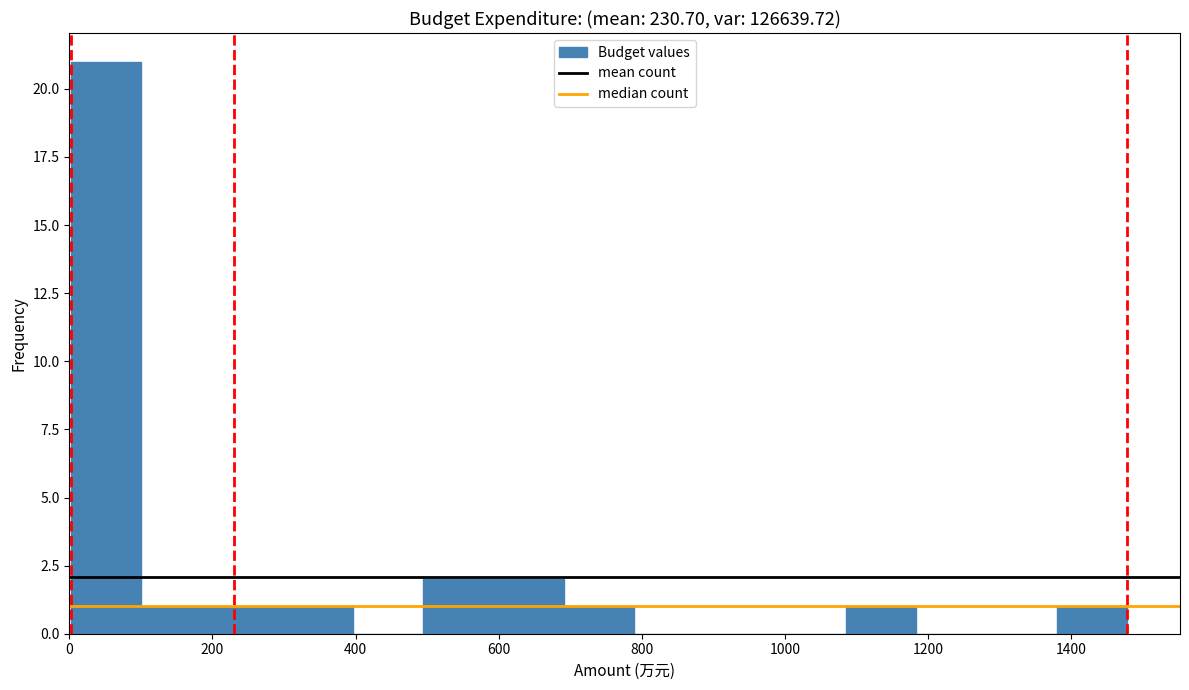

Reading left to right, transcribe this chart: for each bar, give the range it covers on the x-axis and its height. Neither the bar edges nor the heights are printed on the chart, so give them approximately, as read against the axes.

0 to 100: 21
100 to 200: 1
200 to 300: 1
300 to 400: 1
400 to 500: 0
500 to 600: 2
600 to 700: 2
700 to 780: 1
780 to 880: 0
880 to 980: 0
980 to 1080: 0
1080 to 1180: 1
1180 to 1280: 0
1280 to 1380: 0
1380 to 1480: 1